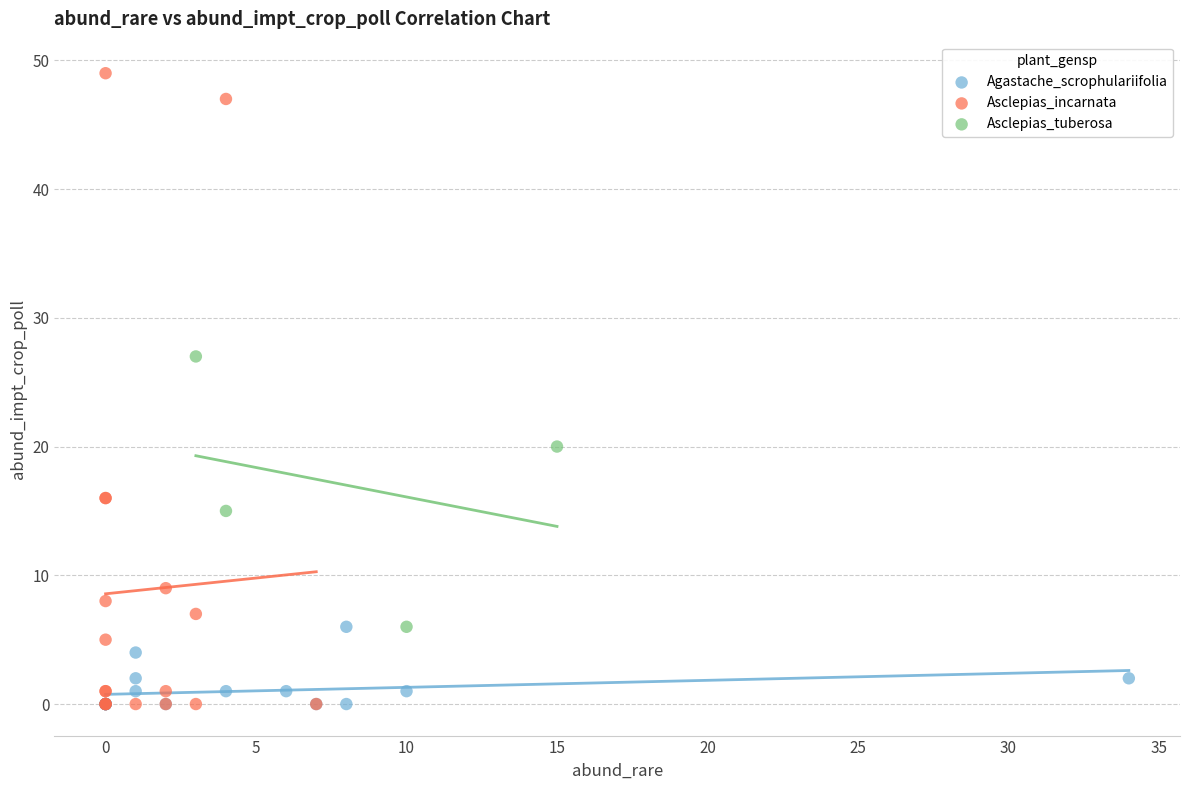

Which series reaches the maximum Y coordinate?

Asclepias_incarnata